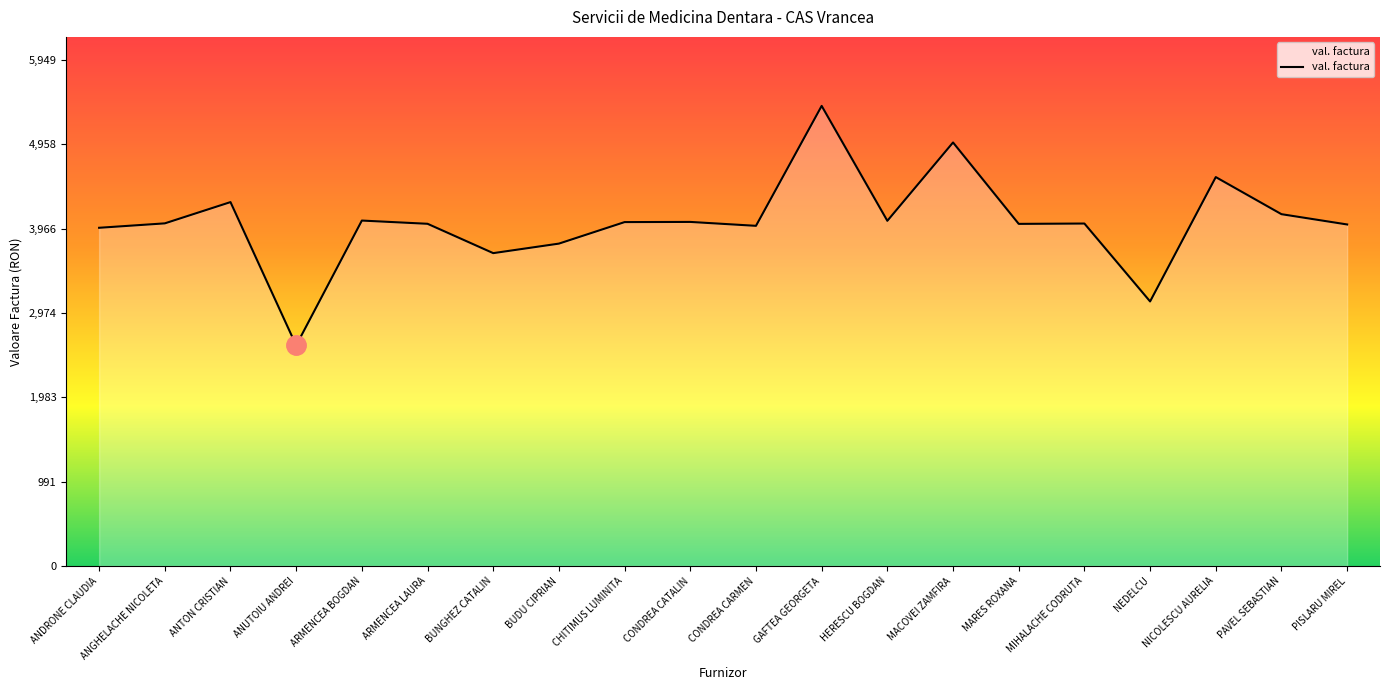

The value at ARMENCEA LAURA is 6246. True or false?

False